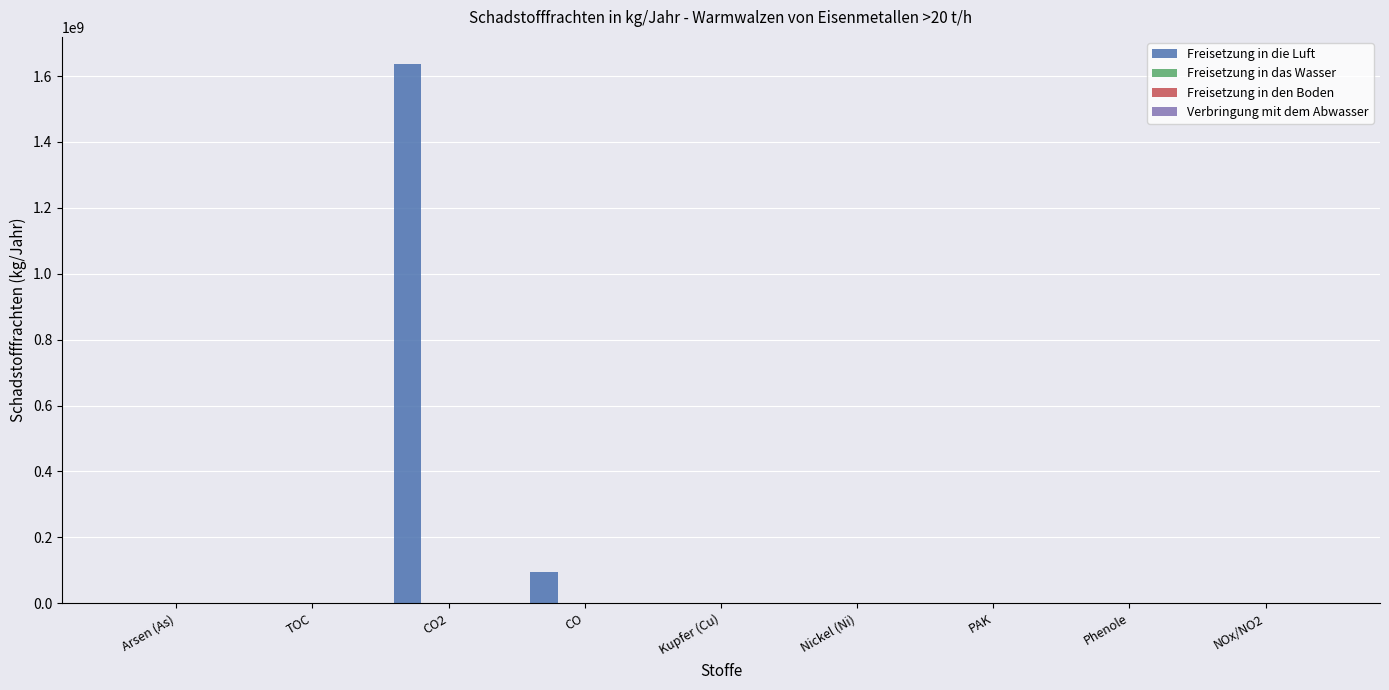

Which series has the largest total across all categories?

Freisetzung in die Luft